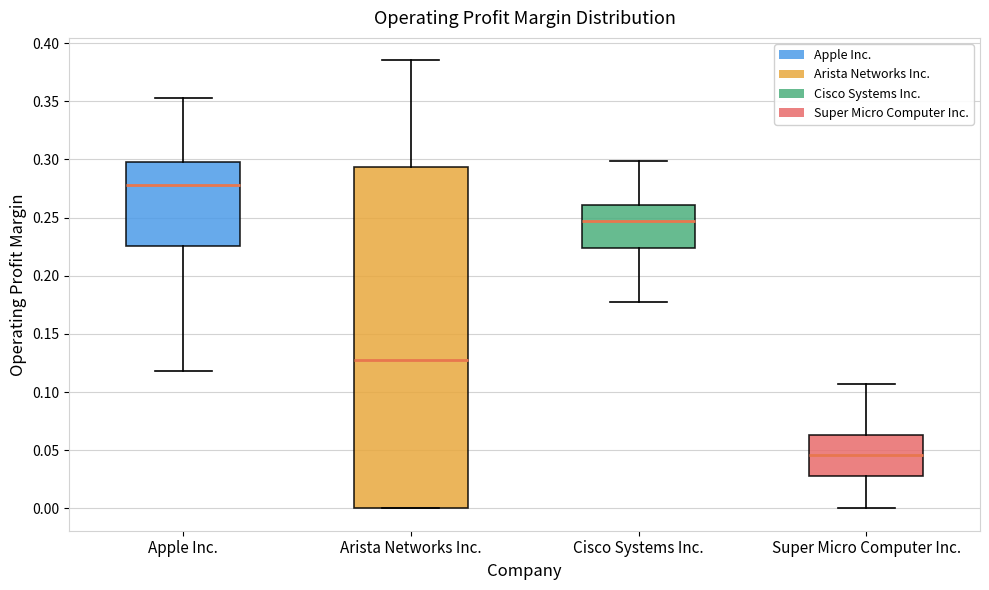

Reading left to right, read every box against the y-axis: the position of its median line, the range the box covers, and the ends of its whiskers. The values are not printed on the chart, so give them approximately, as read against the axis.

Apple Inc.: median 0.280, box 0.225 to 0.300, whiskers 0.120 to 0.355
Arista Networks Inc.: median 0.125, box 0.000 to 0.295, whiskers 0.000 to 0.385
Cisco Systems Inc.: median 0.245, box 0.225 to 0.260, whiskers 0.180 to 0.300
Super Micro Computer Inc.: median 0.045, box 0.030 to 0.065, whiskers 0.000 to 0.105